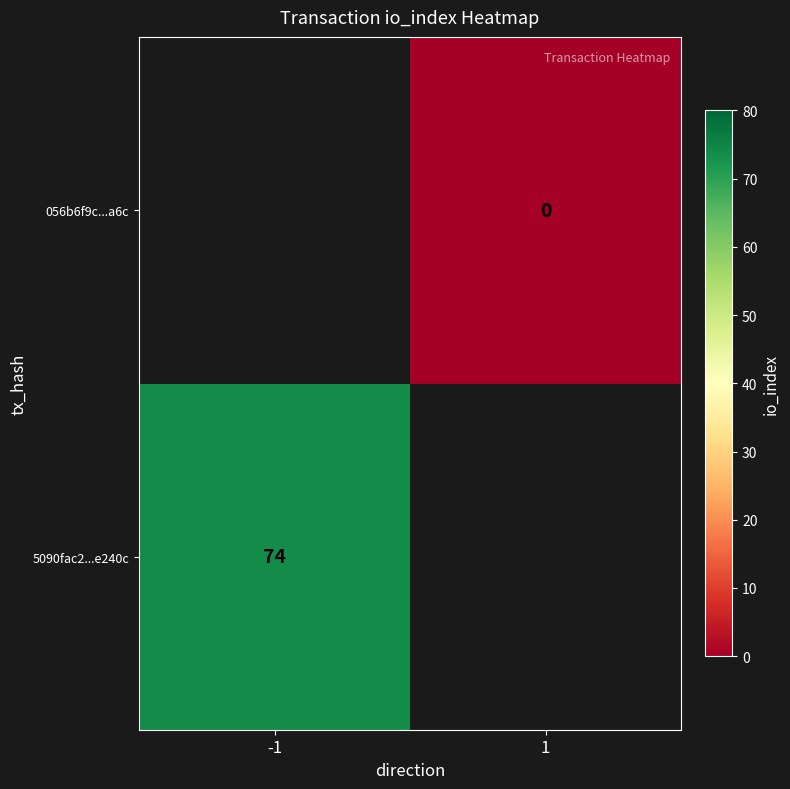

True or false: 5090fac2...e240c has a value of 74 at -1.

True